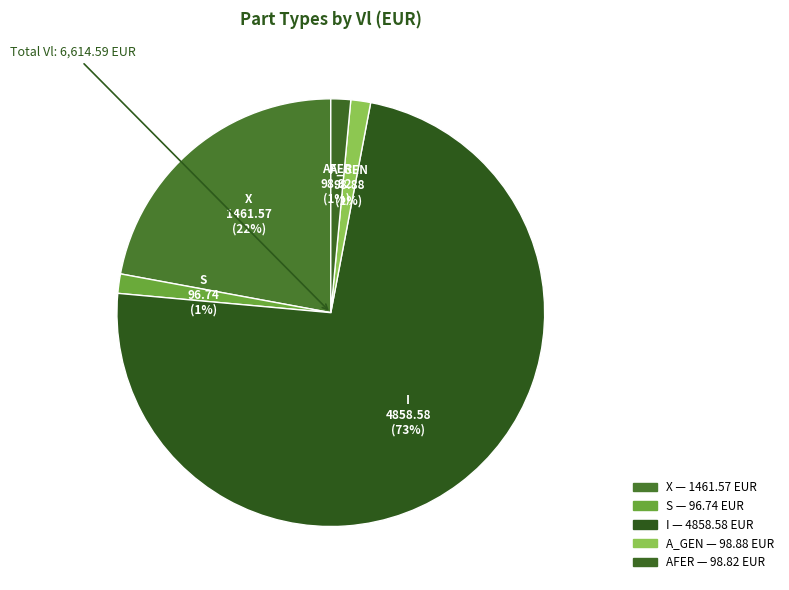

How many slices are in this pie chart?

5